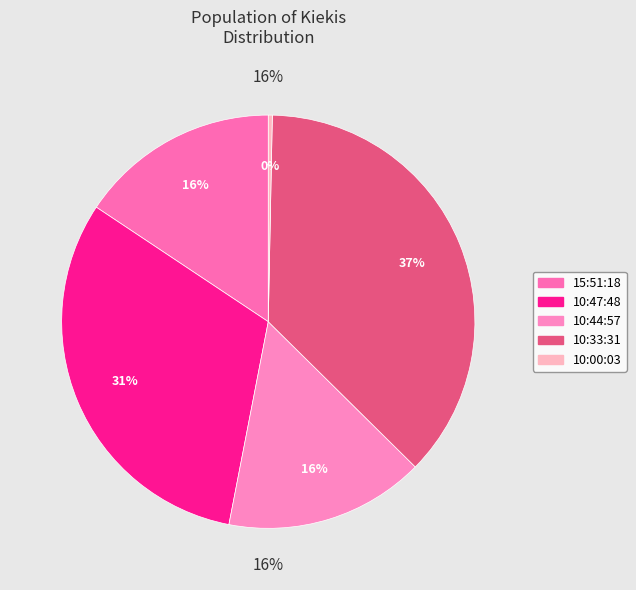

What percentage is the 10:33:31 slice, to the nearest percent?

37%